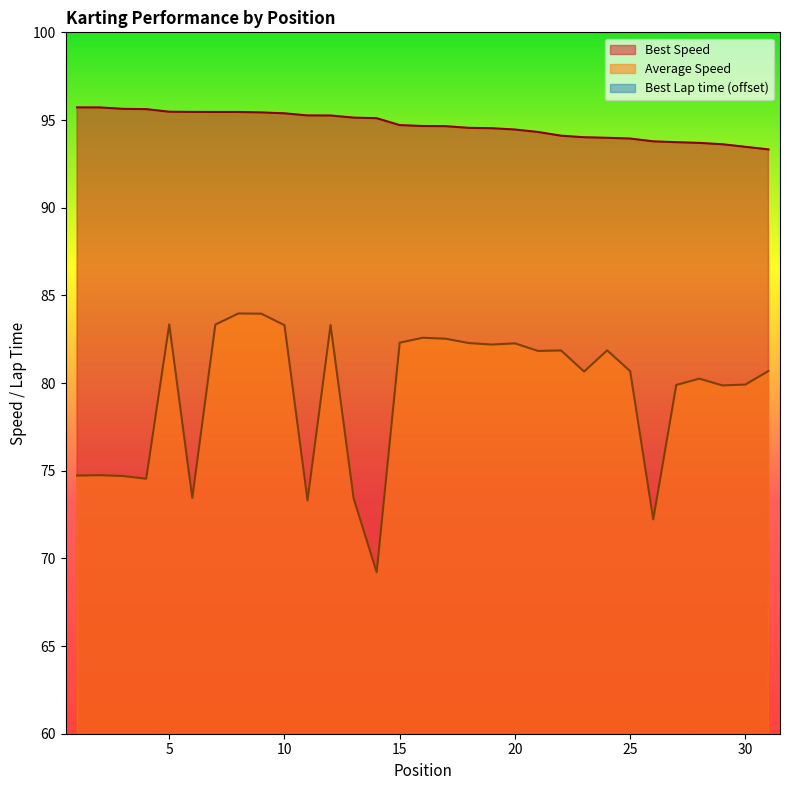

What is the maximum value for Best Speed?

95.7